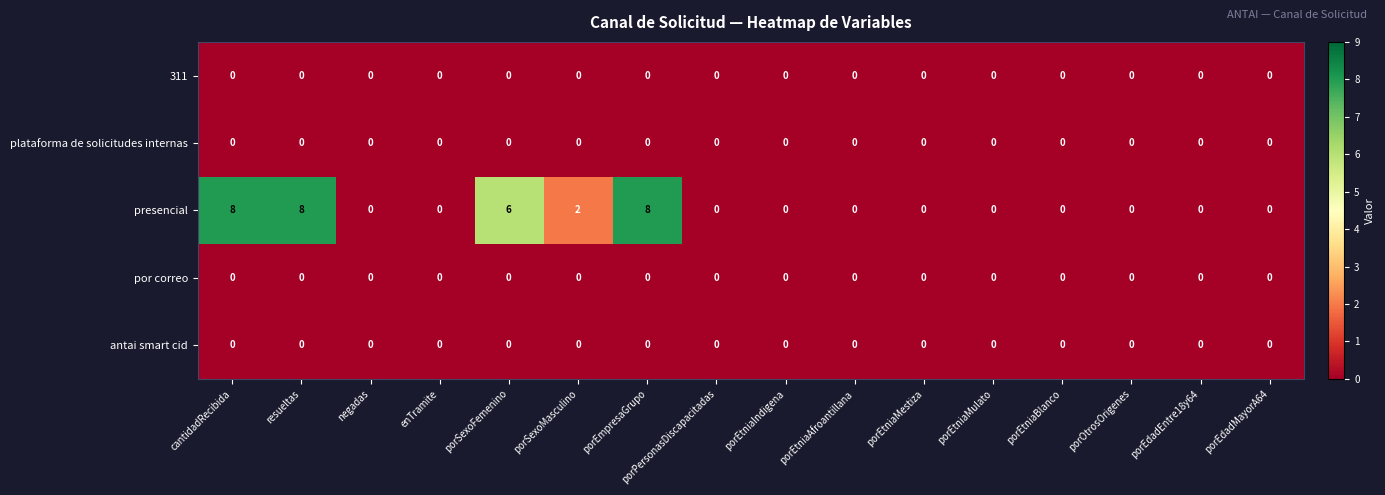

Is it true that presencial equals 4 at porEtniaIndigena?

False